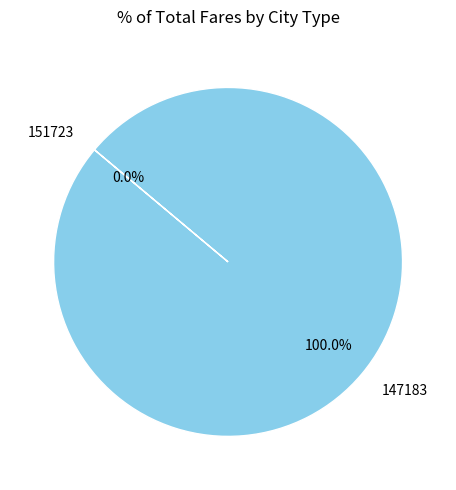

Do 151723 and 147183 together represent more than half of the pie?

Yes